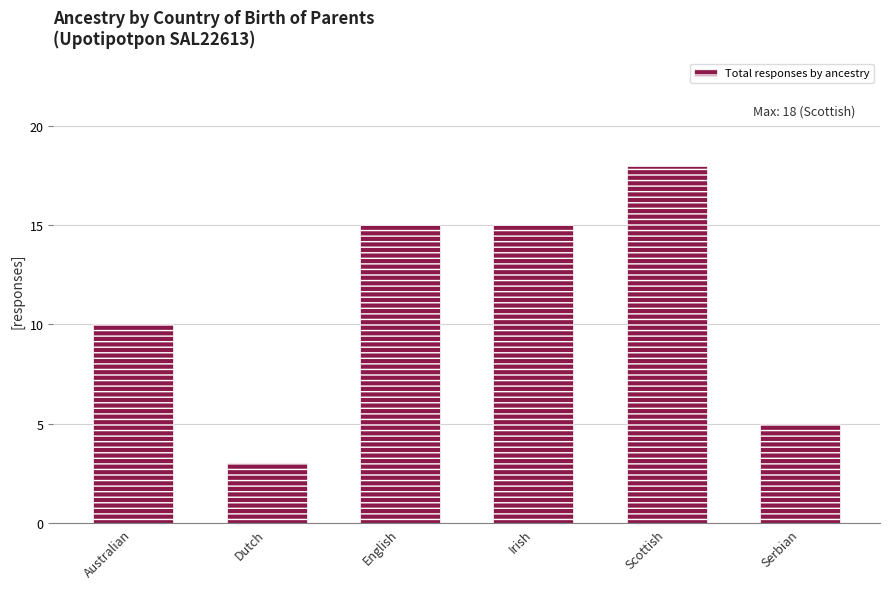

What is the average value?

11